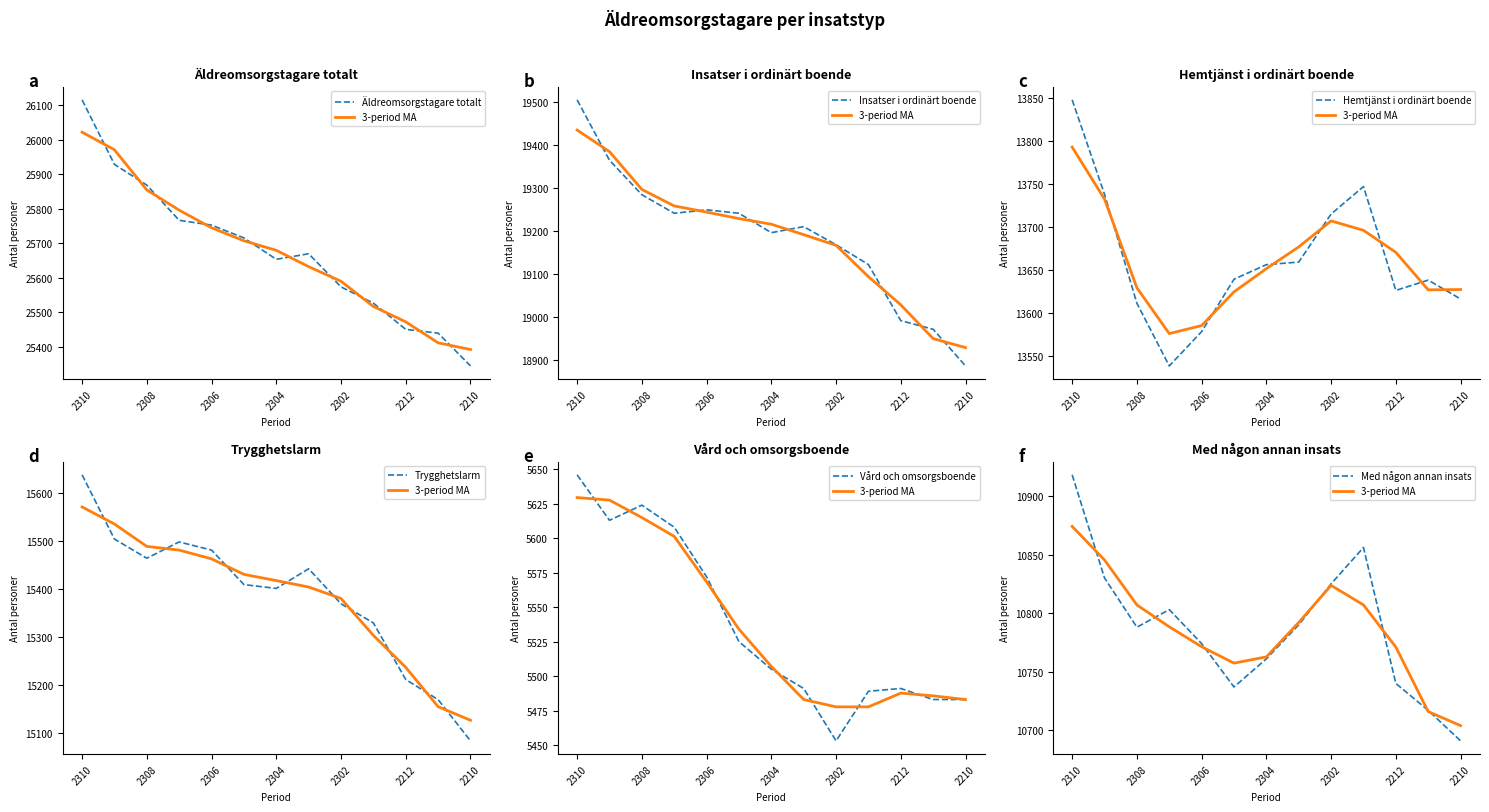

What is the value of the Insatser i ordinärt boende point at the 6th from the left?

19241